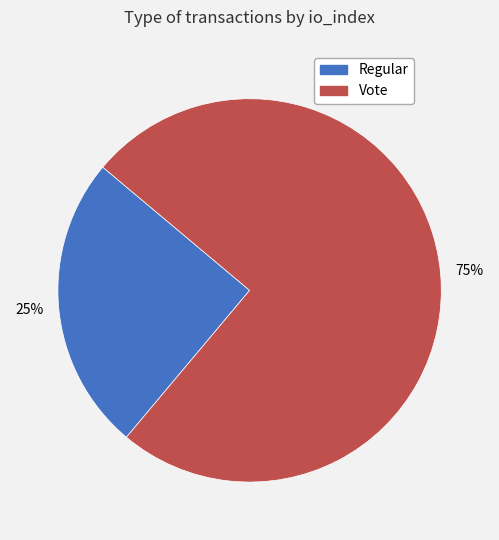

What percentage is the Vote slice, to the nearest percent?

75%